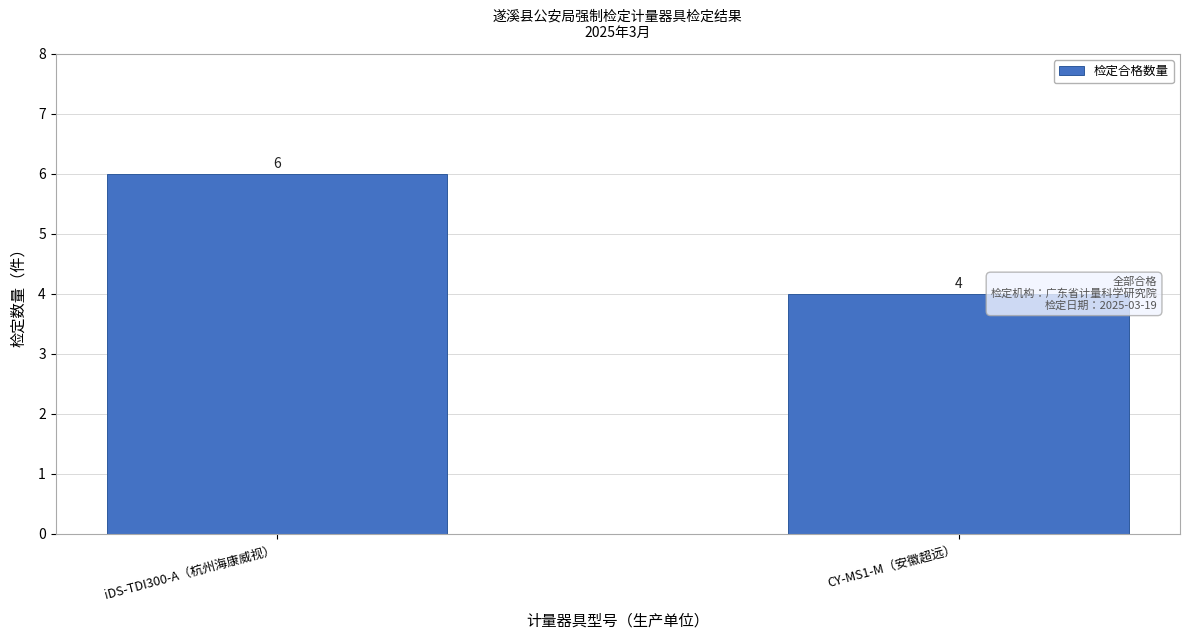

Reading left to right, transcribe all the data shown in this chart.

iDS-TDI300-A（杭州海康威视）=6	CY-MS1-M（安徽超远）=4